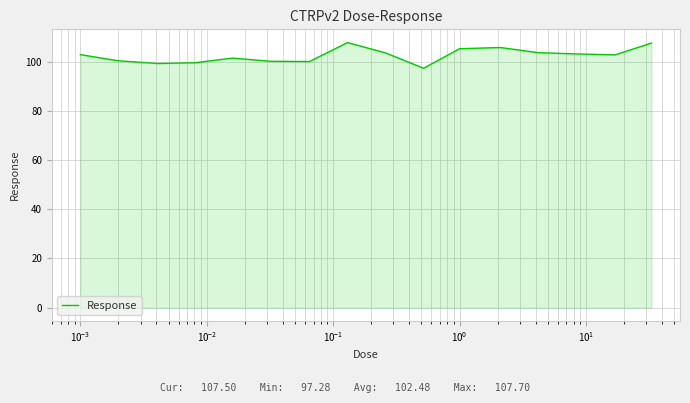

What is the greatest value displayed?

107.7